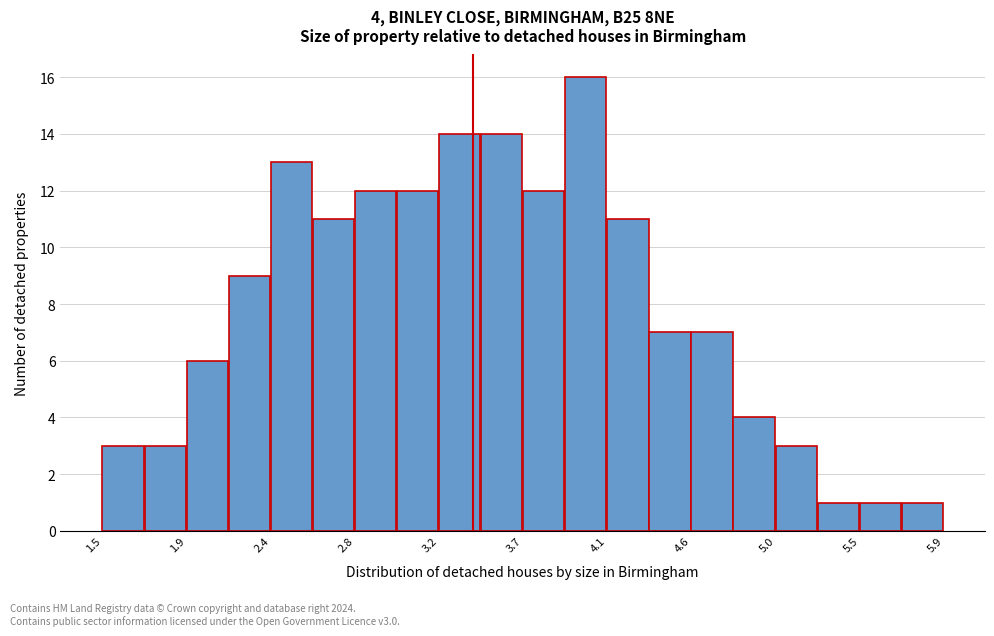

Over which range of the x-axis is the bar tallest?

3.90 to 4.15